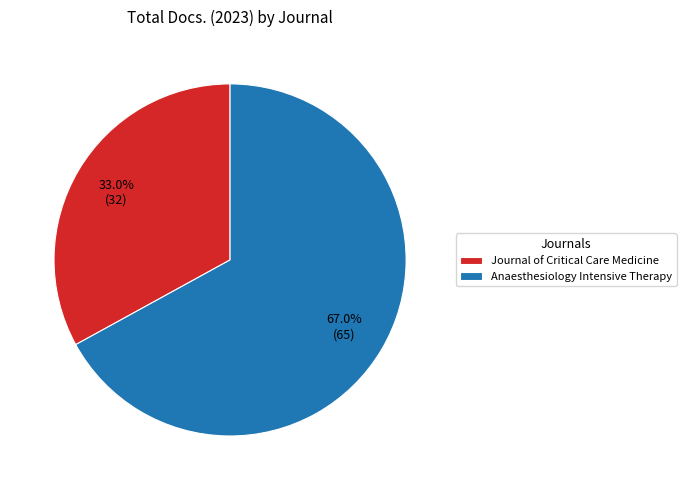

To the nearest percent, what portion does Journal of Critical Care Medicine represent?

33%